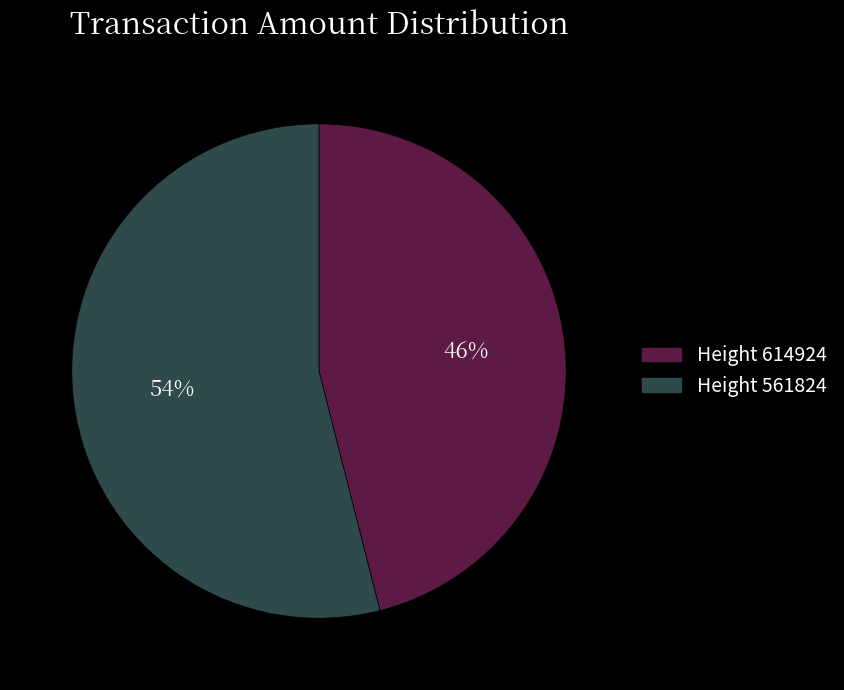

Does any single category account for the majority?

Yes